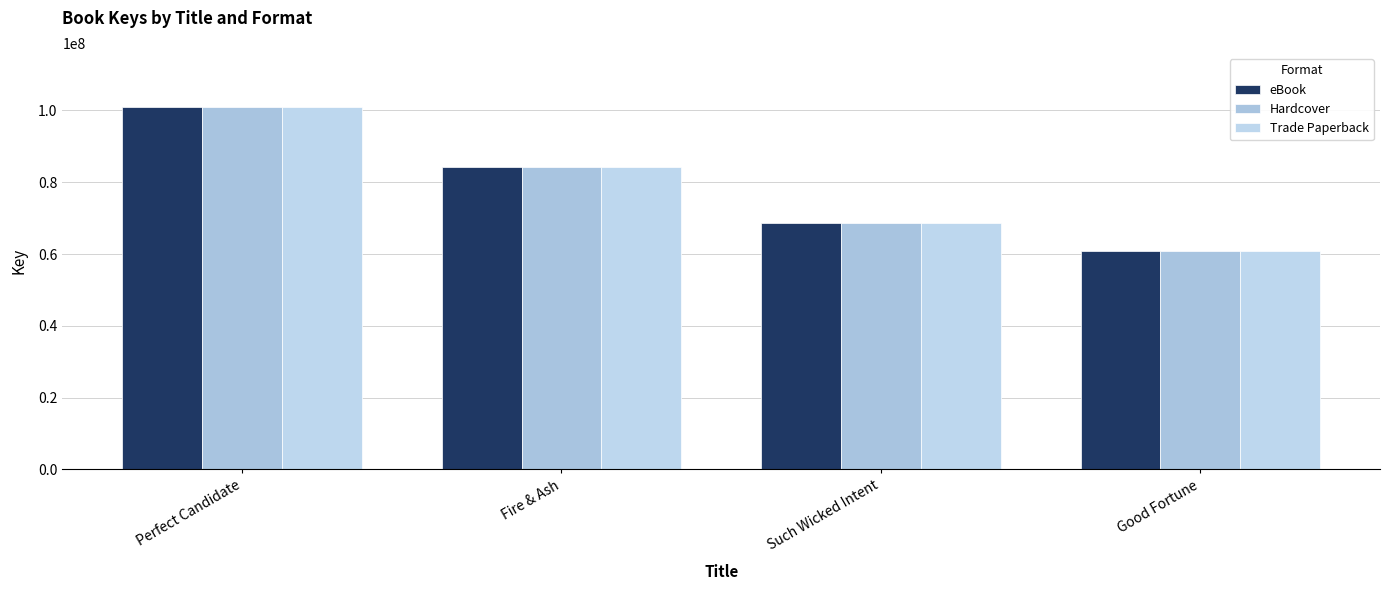

How many bars are there in each group?

3